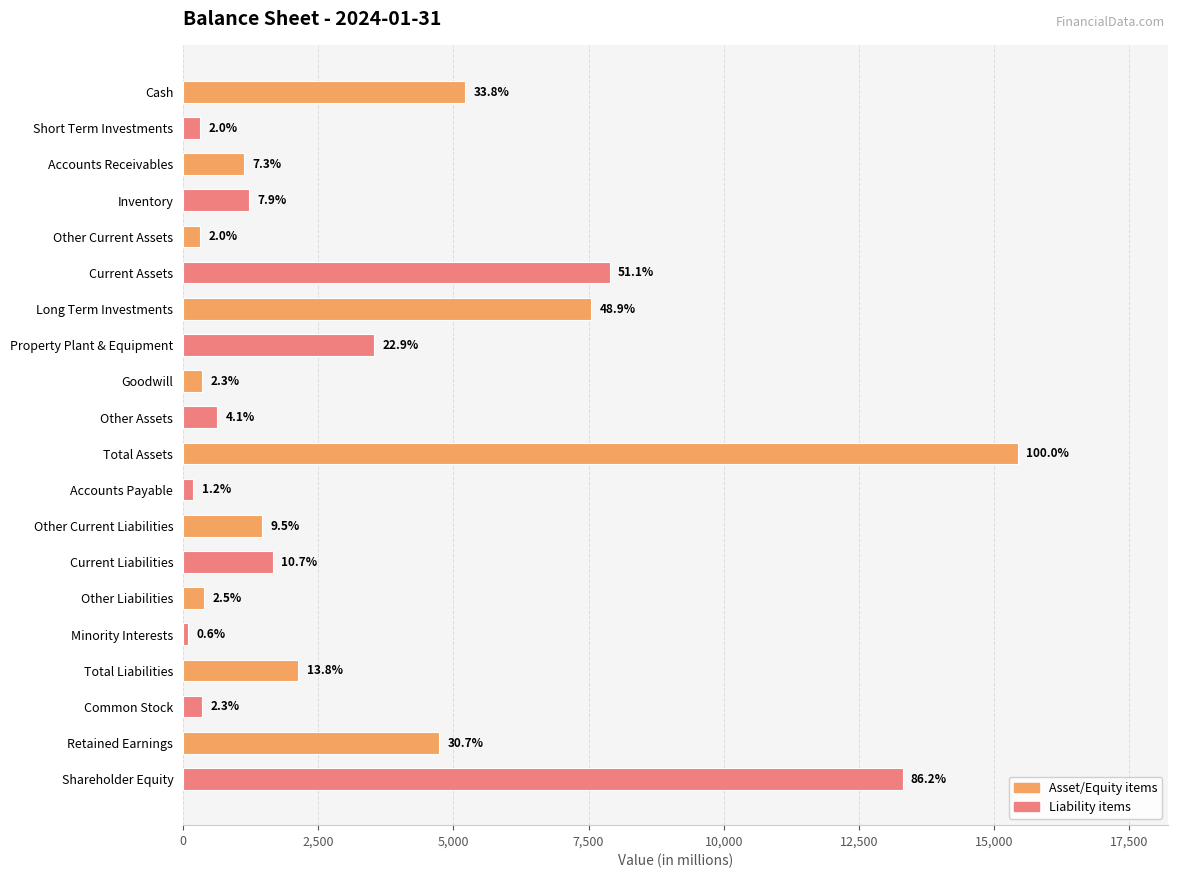

What is the approximate value at Accounts Receivables?

1130.2